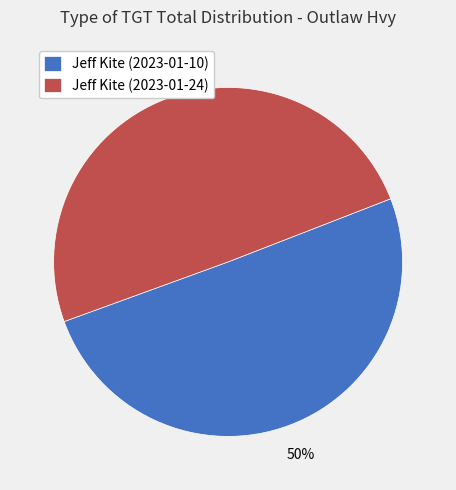

Do Jeff Kite (2023-01-10) and Jeff Kite (2023-01-24) together represent more than half of the pie?

Yes